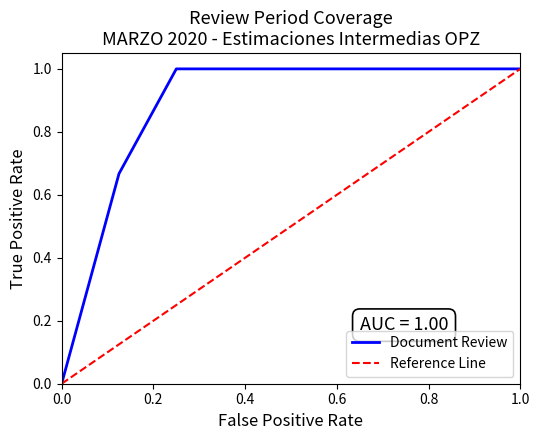

True or false: Document Review and Reference Line cross at least once.

False